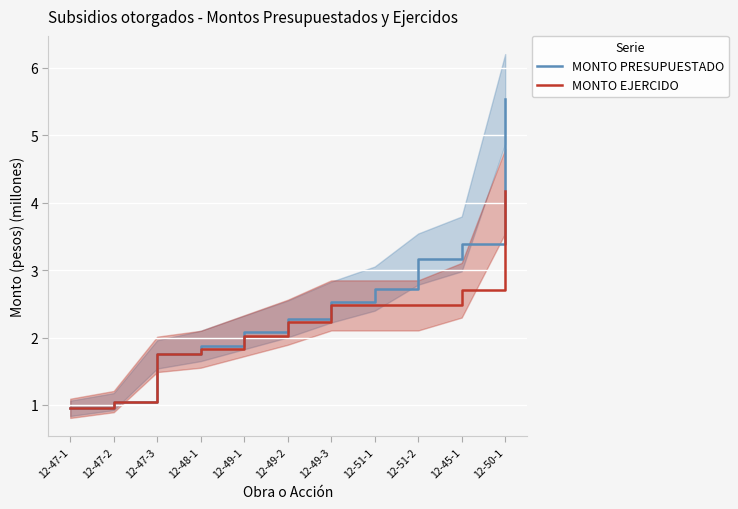

What is the smallest value displayed?

0.9